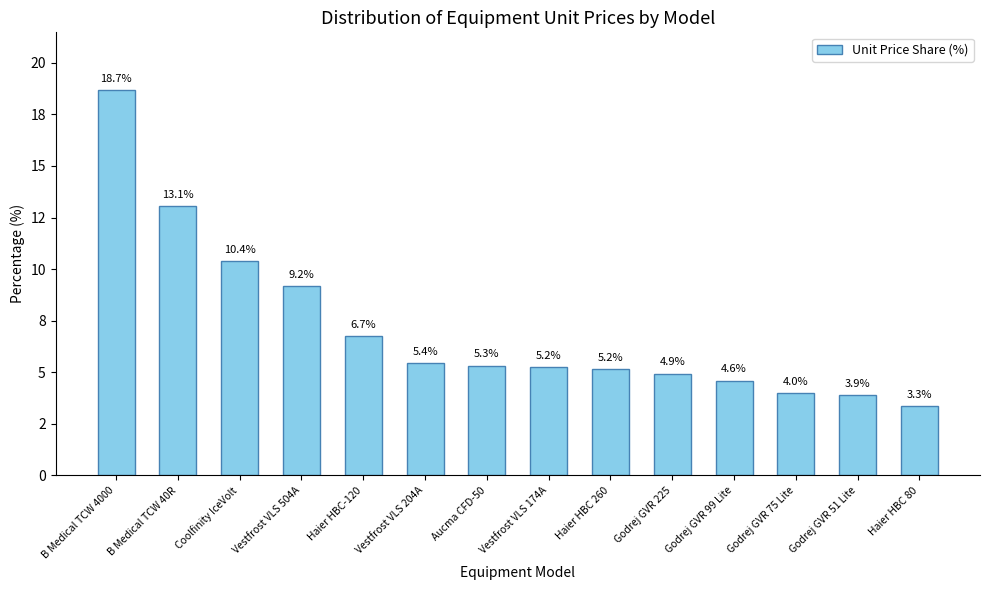

Does the chart contain any negative values?

No